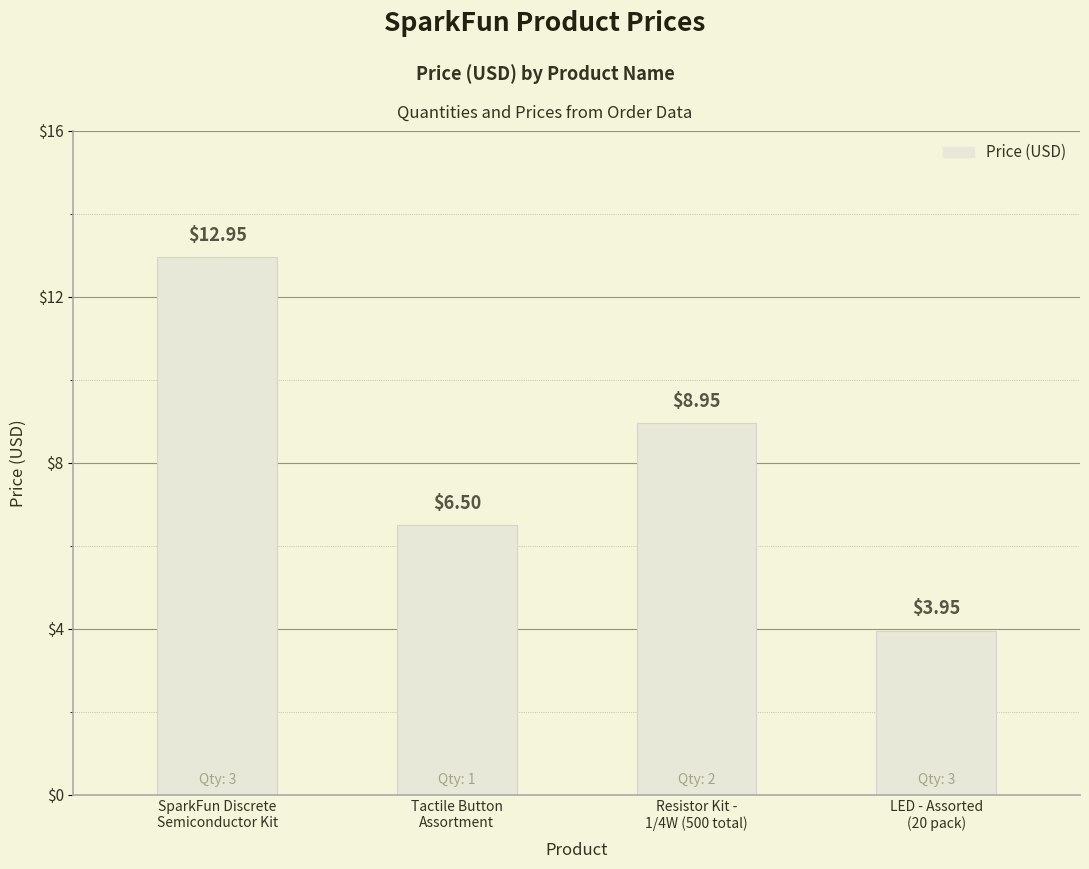

True or false: the data shows 6.5 at Tactile Button
Assortment.

True